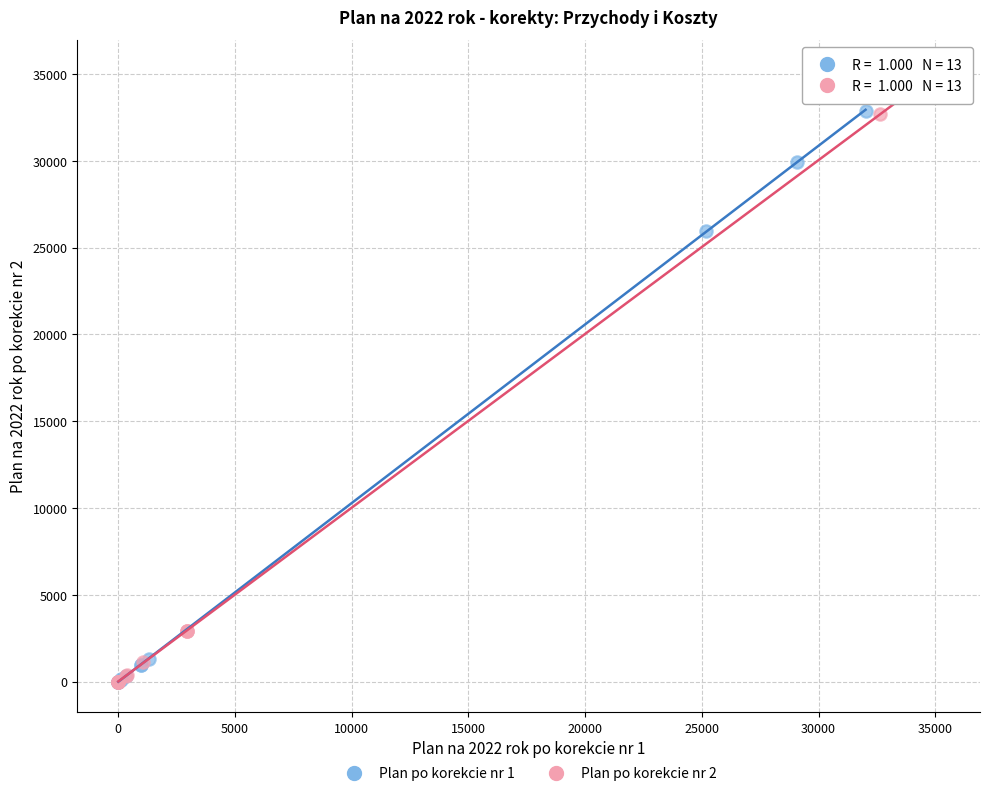

Which series reaches the maximum Y coordinate?

Plan po korekcie nr 2